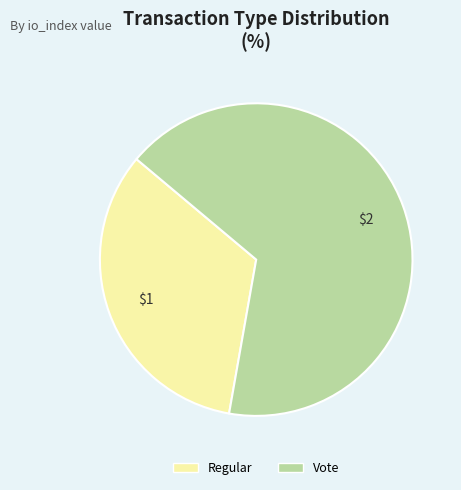

Approximately how many times larger is the value at Regular compared to Vote?

0.5